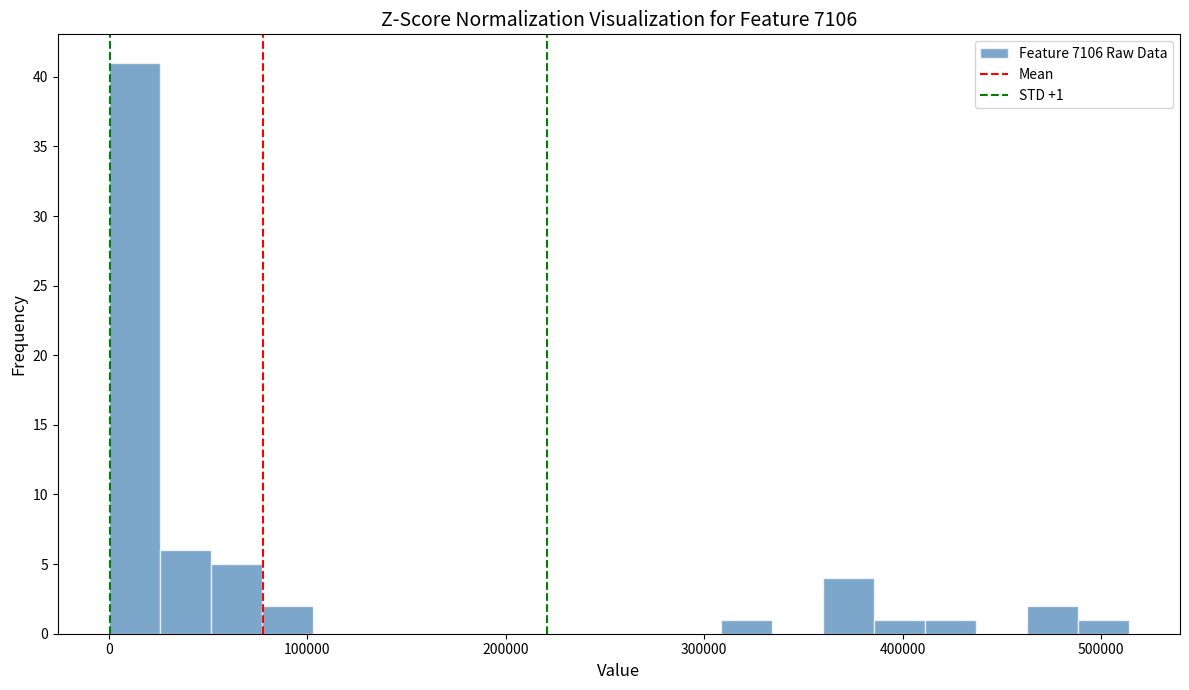

Read against the x-axis, roughly where is the centre of the tallest bar?

10000